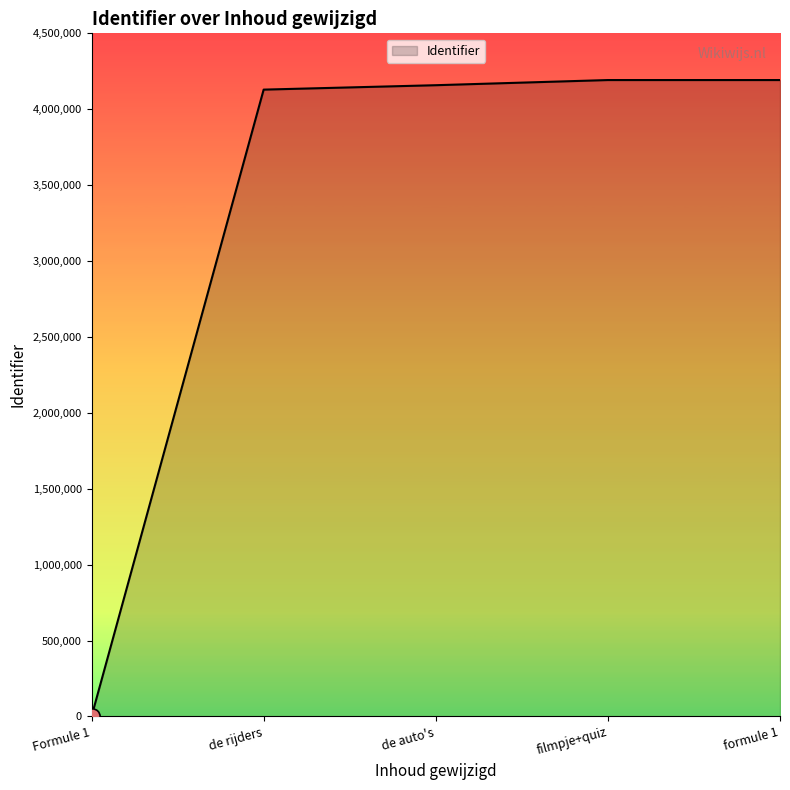

What is the change in value from Formule 1 to de rijders?

+4129229